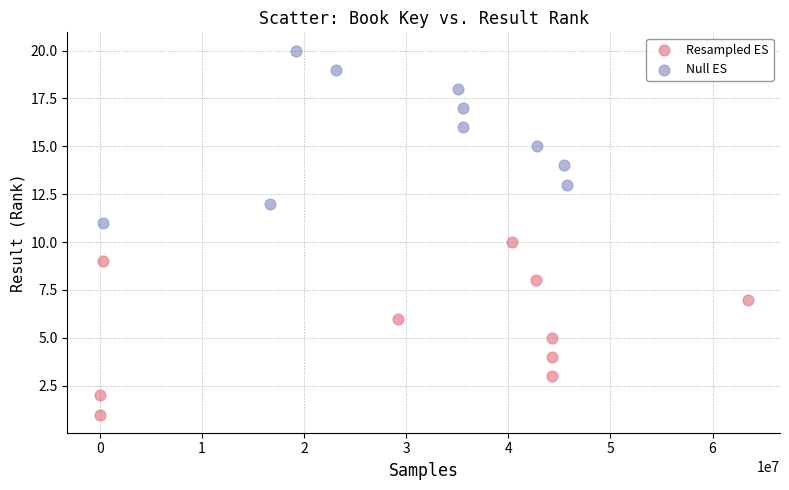

Which series contains the highest Y value?

Null ES